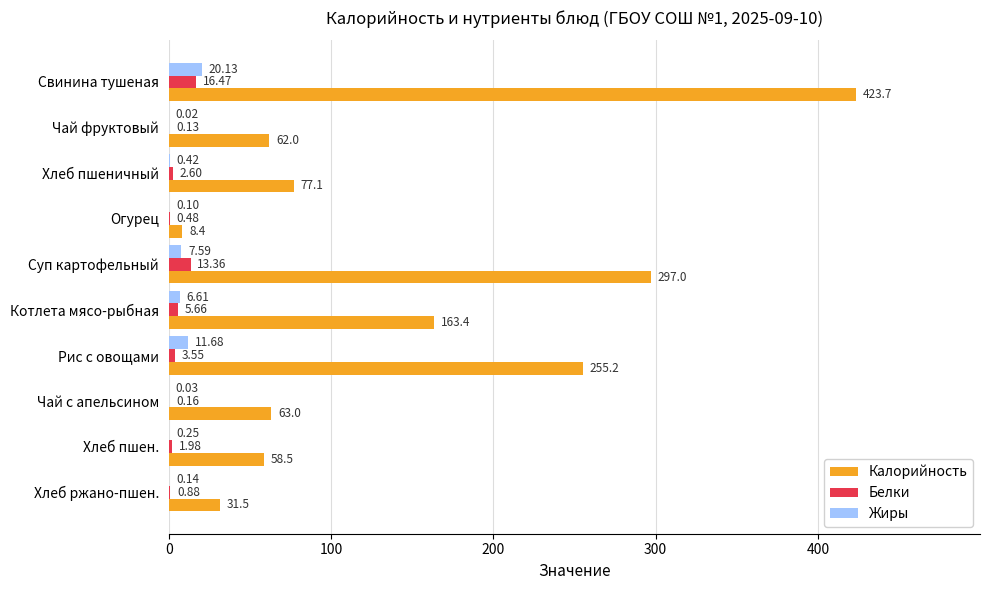

What is the highest value of the Белки series?

16.5